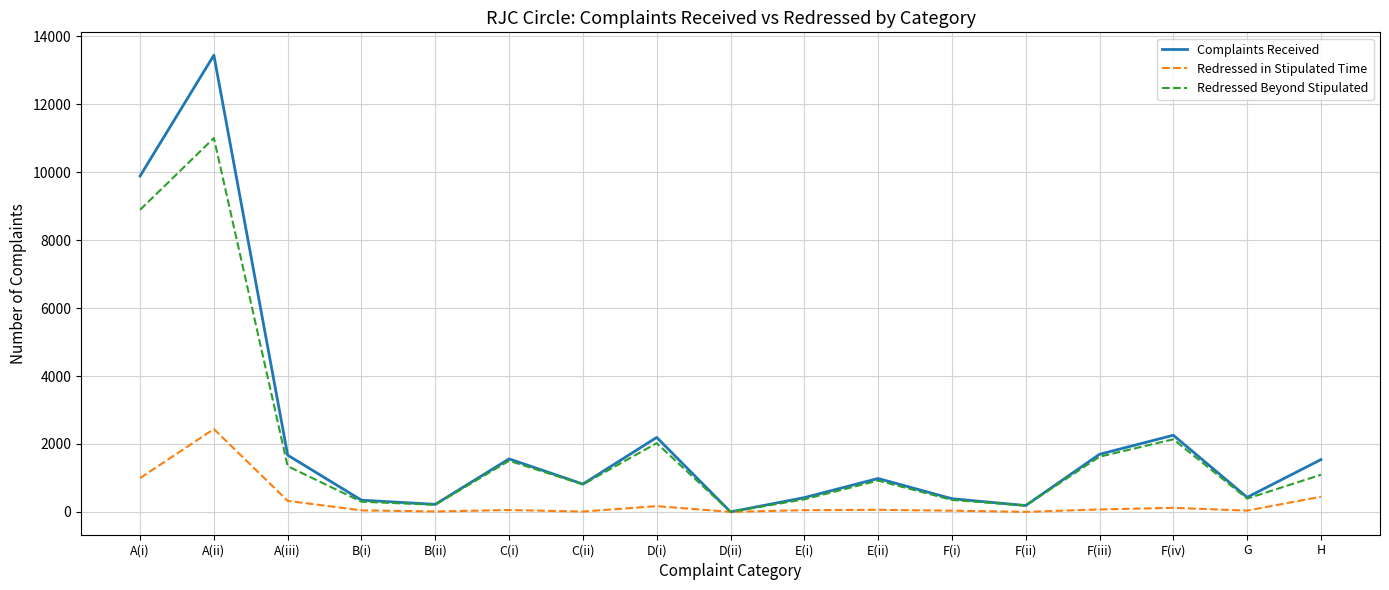

At which label is Complaints Received closest to 6722?

A(i)